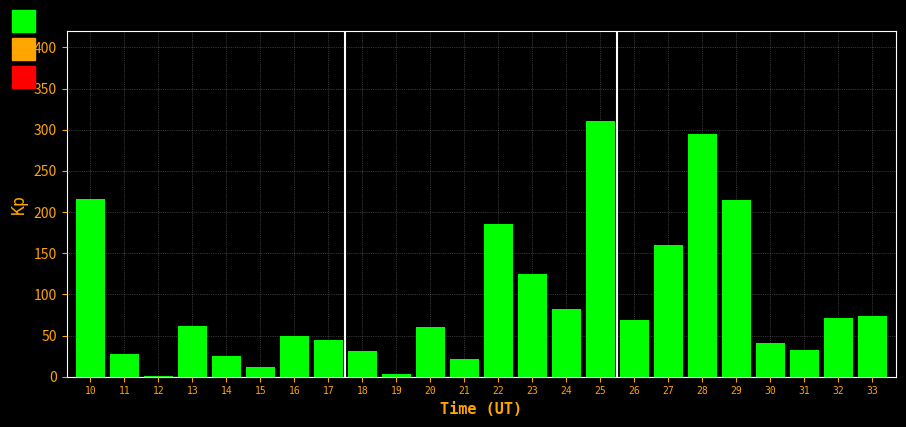

The chart shows a value of 3.0 at 19. True or false?

True